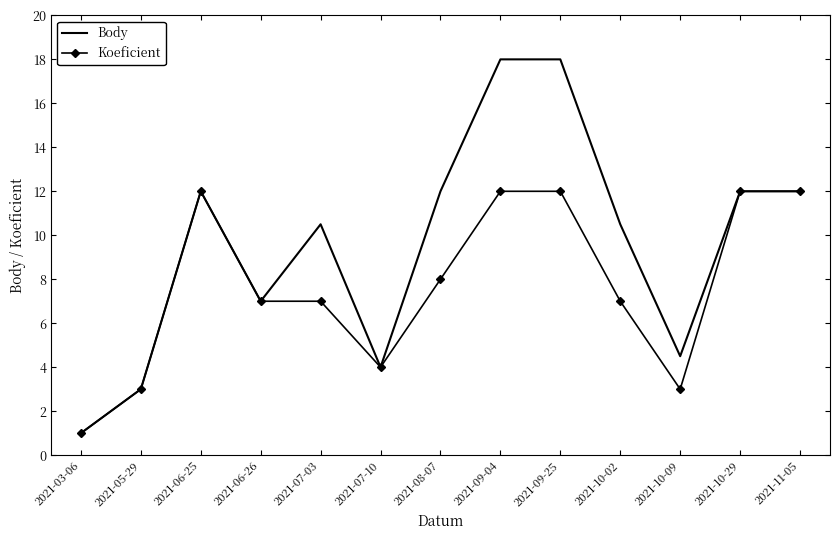

What is the total value across all series at 2021-06-26?

14.0